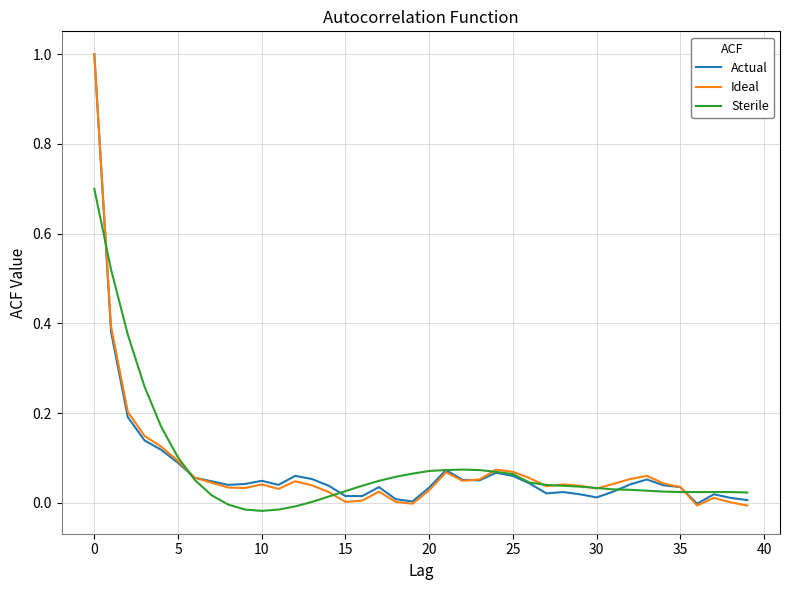

What is the sum of all Sterile values?

3.2